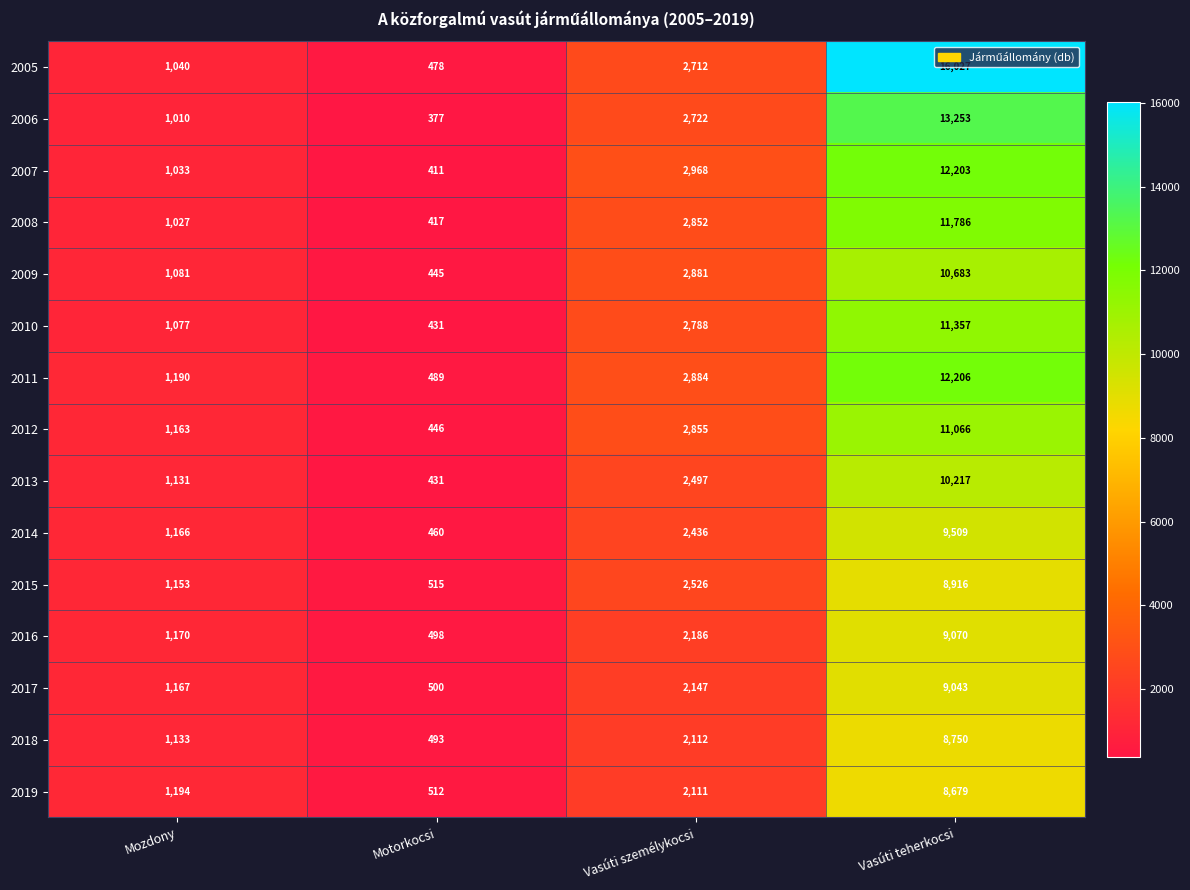

What is the difference between the maximum and minimum values in the 2008 series?

11369